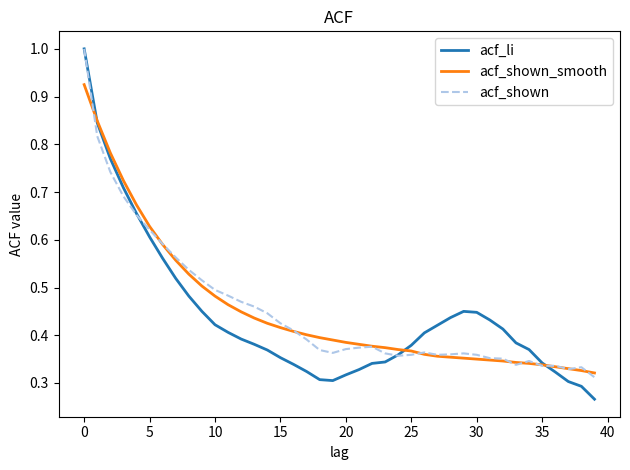

Which series has the widest spread of values?

acf_li